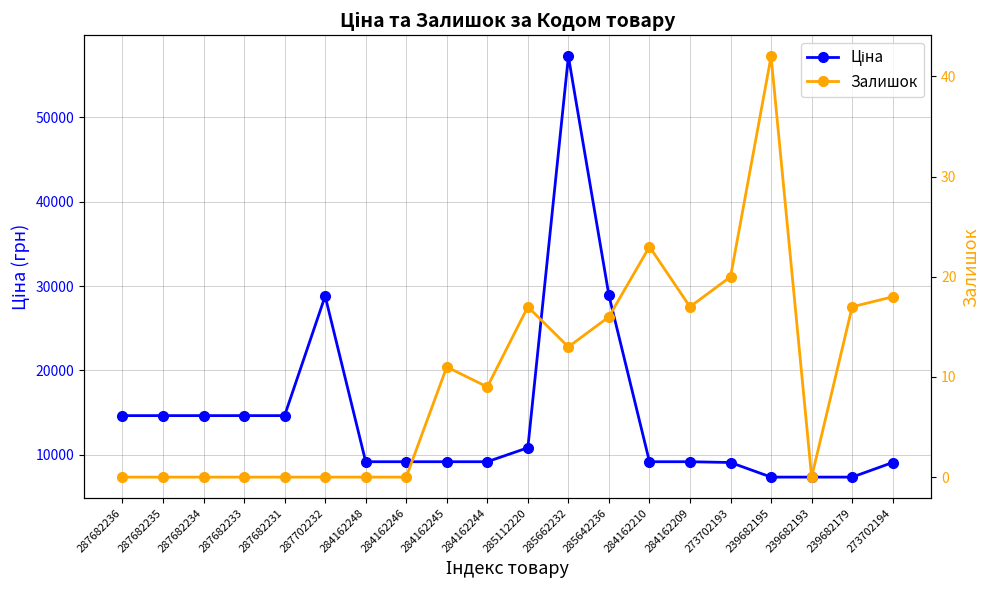

Which series has the largest total across all categories?

Ціна